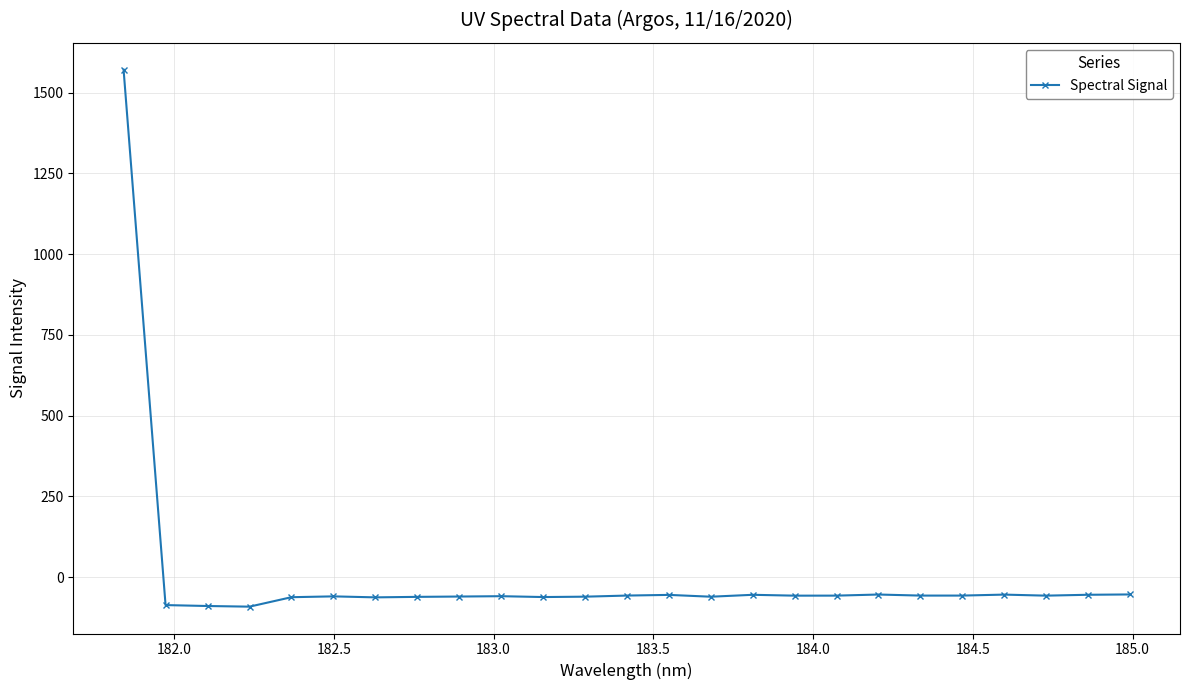

What is the maximum value shown in the chart?

1570.8